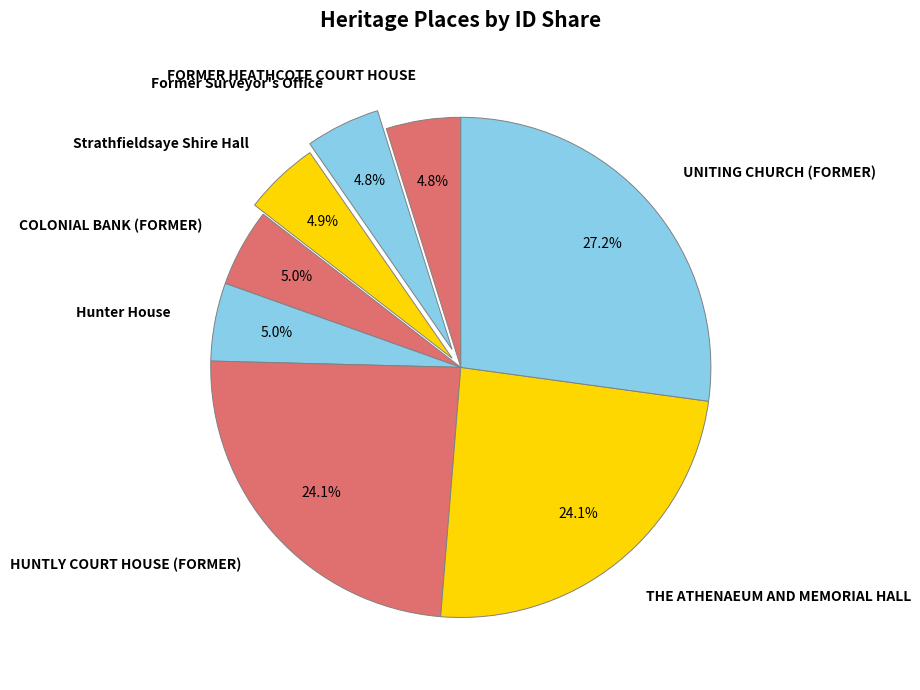

What percentage do Hunter House and UNITING CHURCH (FORMER) together represent?

32.2%